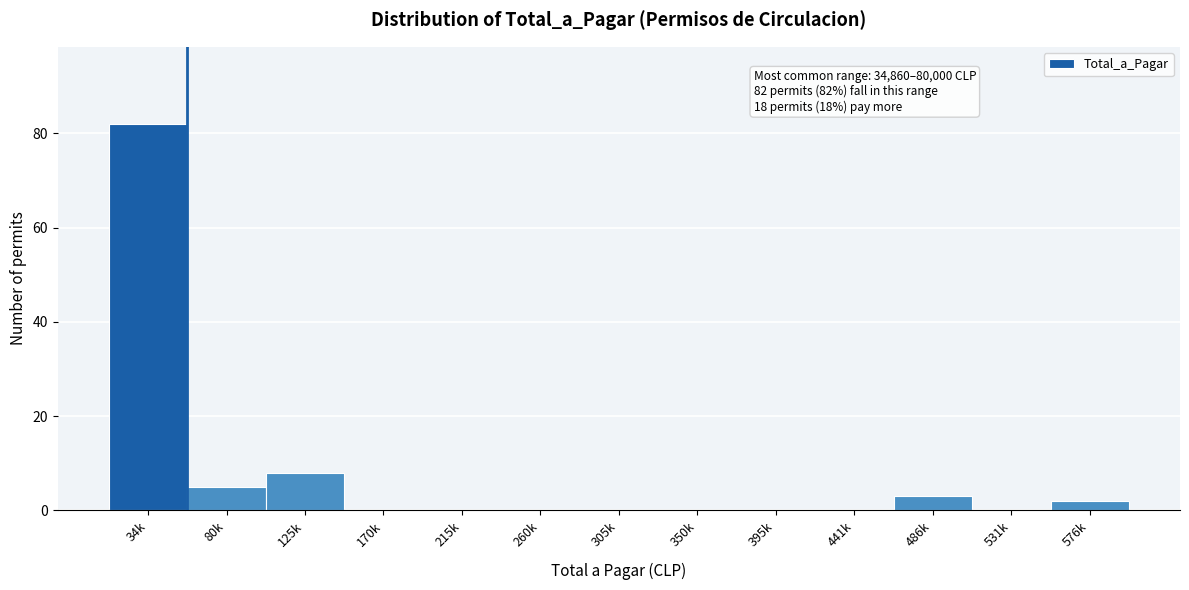

Reading left to right, extract all data points from this chart.

34k=82	80k=5	125k=8	170k=0	215k=0	260k=0	305k=0	350k=0	395k=0	441k=0	486k=3	531k=0	576k=2